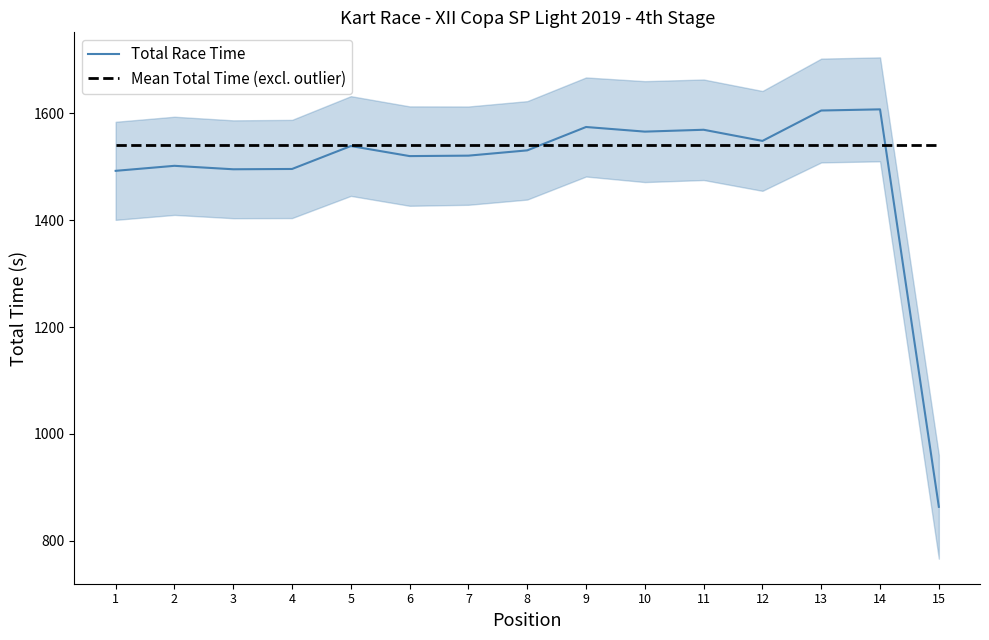

Between 6 and 15, which is larger?

6